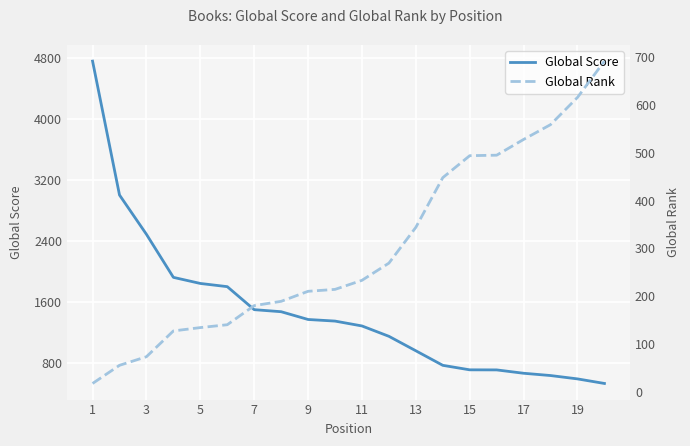

Is it true that Global Score equals 1281 at 3?

False